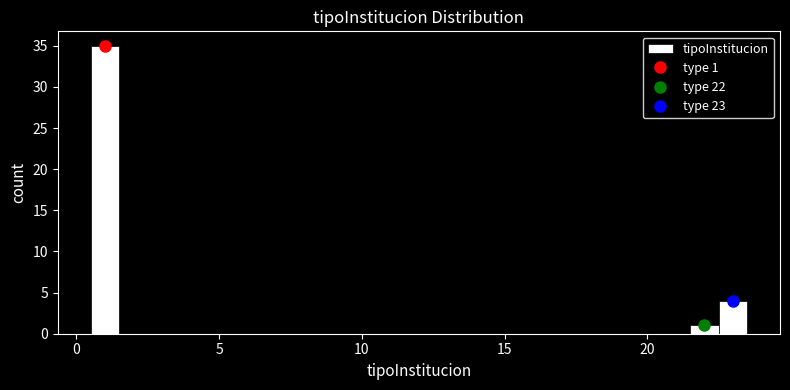

Around what value on the x-axis is the tallest bar? Give the approximate position of its centre, as read against the axis.

1.0